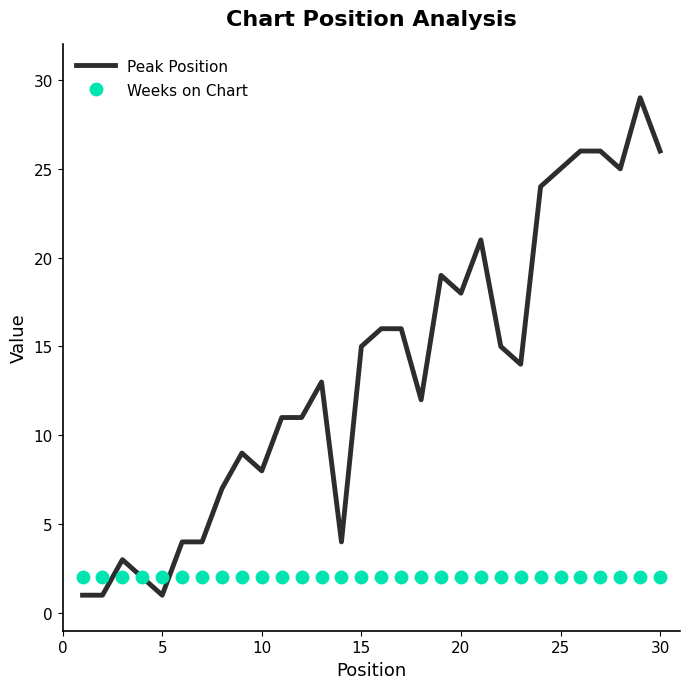

Which series has the widest spread of Y values?

Peak Position